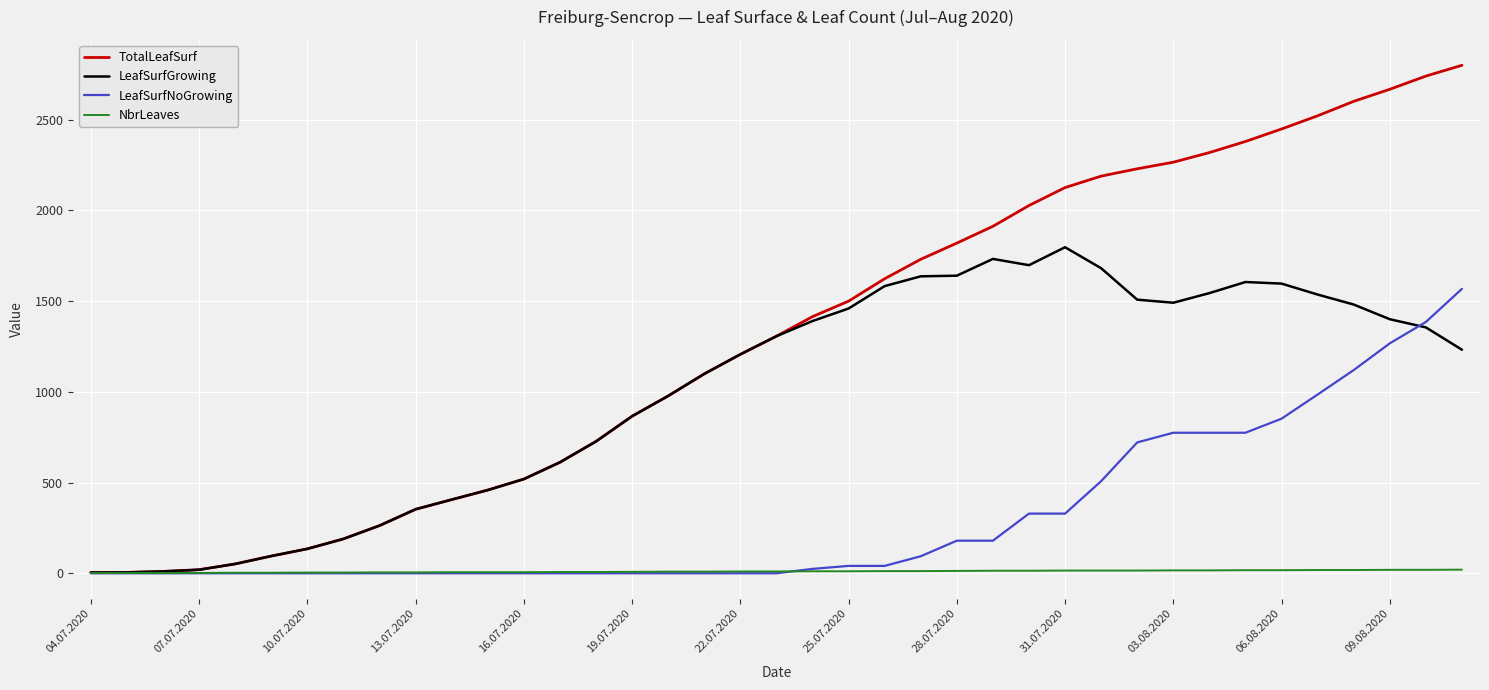

List the series in order of their peak value, highest first.

TotalLeafSurf, LeafSurfGrowing, LeafSurfNoGrowing, NbrLeaves